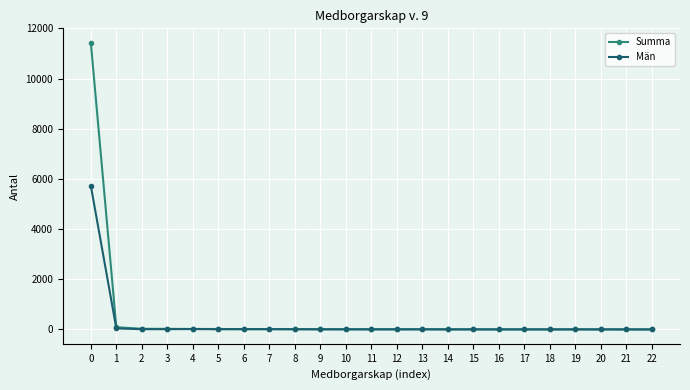

What is the maximum value for Summa?

11432